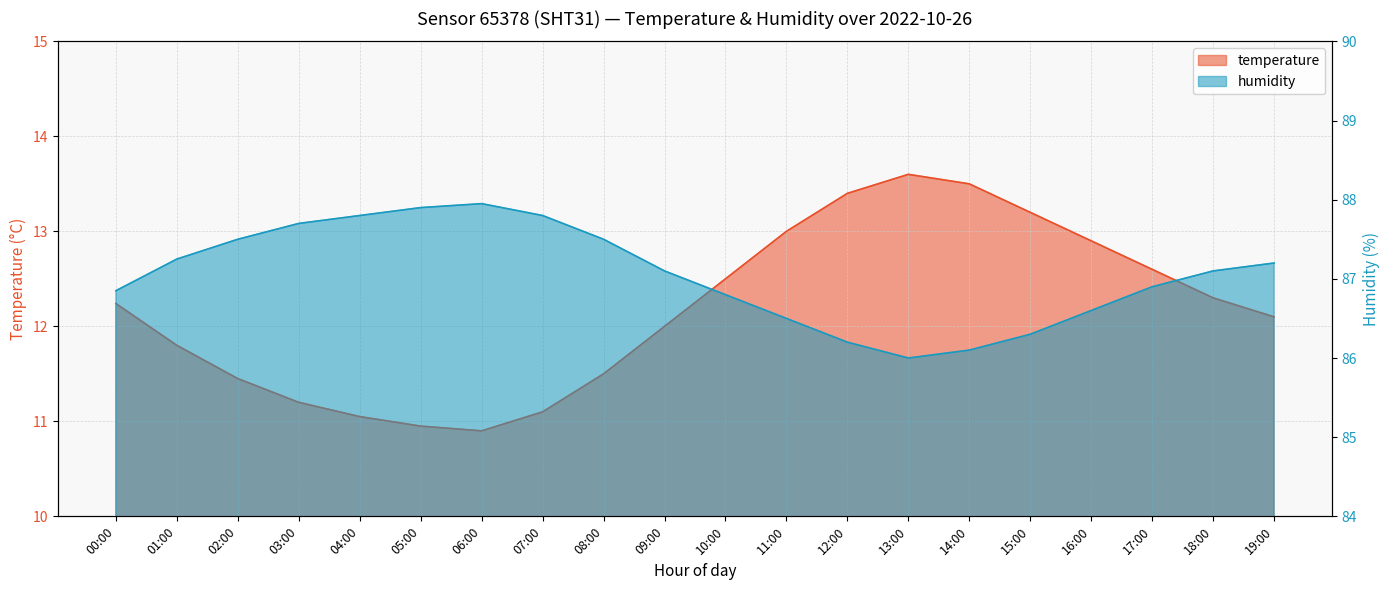

Reading left to right, transcribe all the data shown in this chart.

temperature: 12.2	11.8	11.4	11.2	11.1	10.9	10.9	11.1	11.5	12.0	12.5	13.0	13.4	13.6	13.5	13.2	12.9	12.6	12.3	12.1
humidity: 86.8	87.2	87.5	87.7	87.8	87.9	88.0	87.8	87.5	87.1	86.8	86.5	86.2	86.0	86.1	86.3	86.6	86.9	87.1	87.2